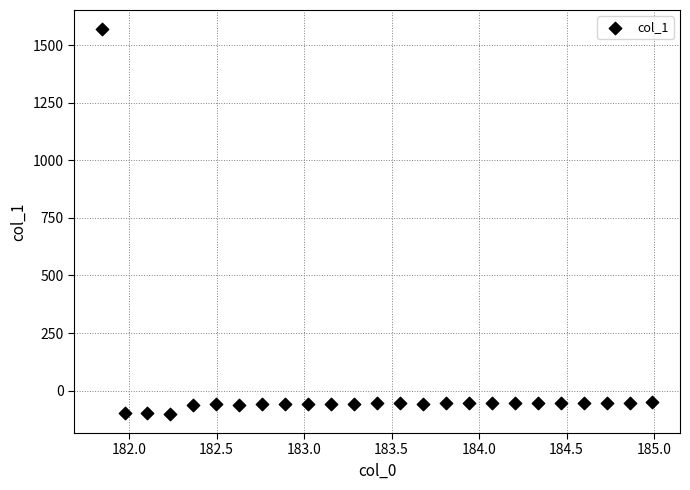

What is the range of Y values (max minus min)?

1669.0